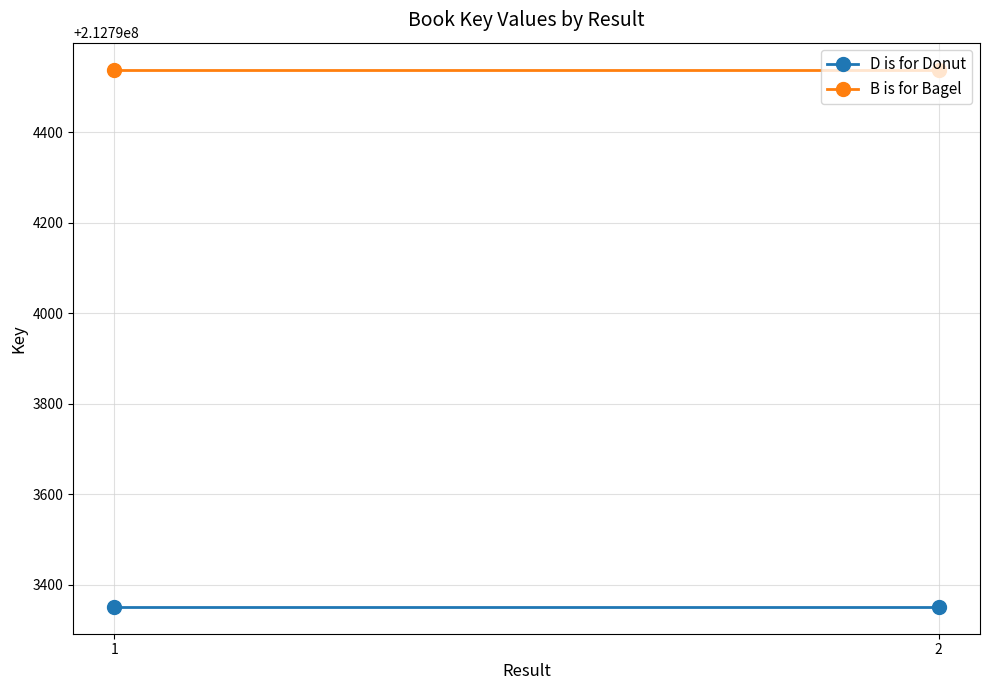

What is the average value of the D is for Donut series?

212793351